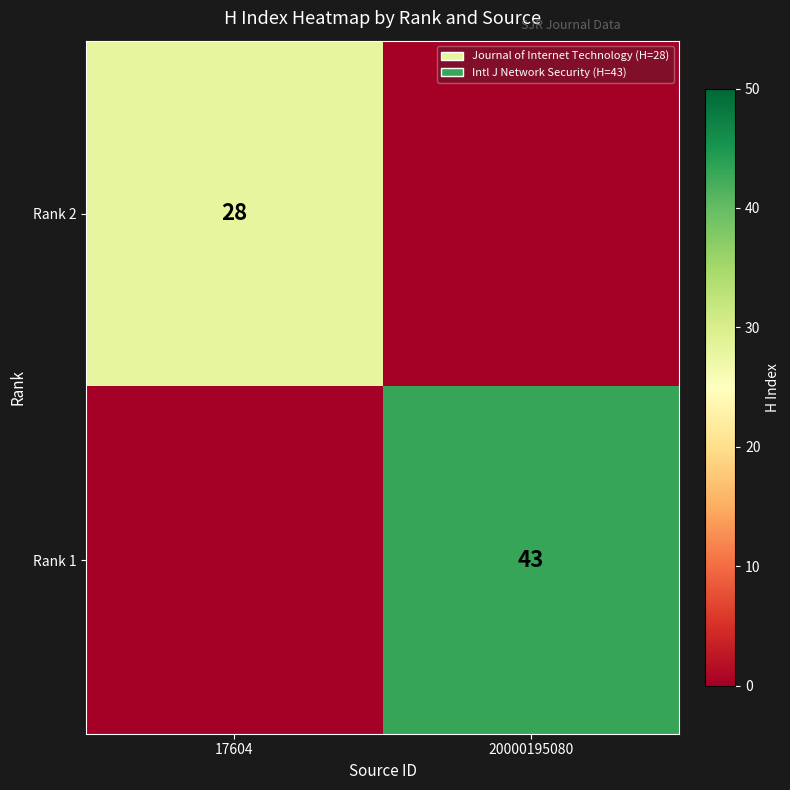

Is the value of Rank 2 at 17604 greater than the value of Rank 1 at 20000195080?

No